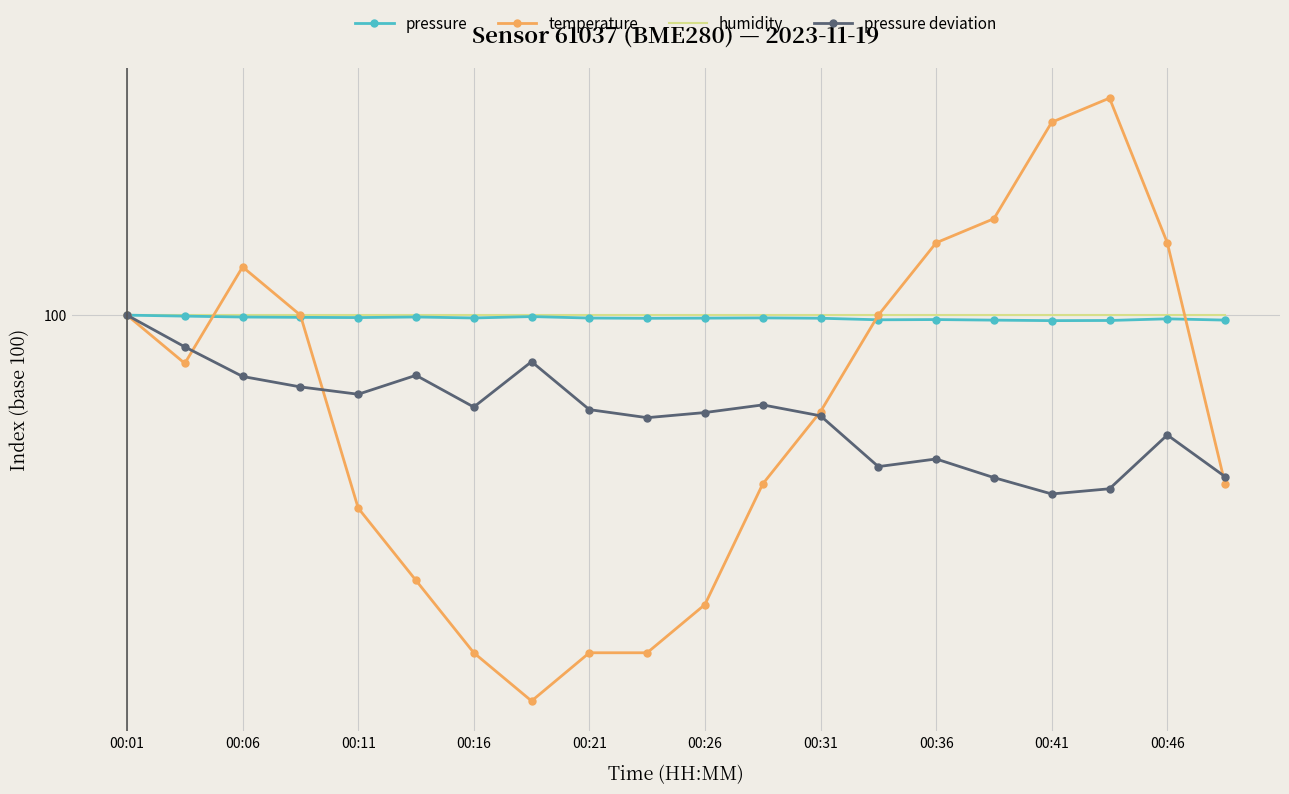

What are all the series names shown in the legend?

pressure, temperature, humidity, pressure deviation